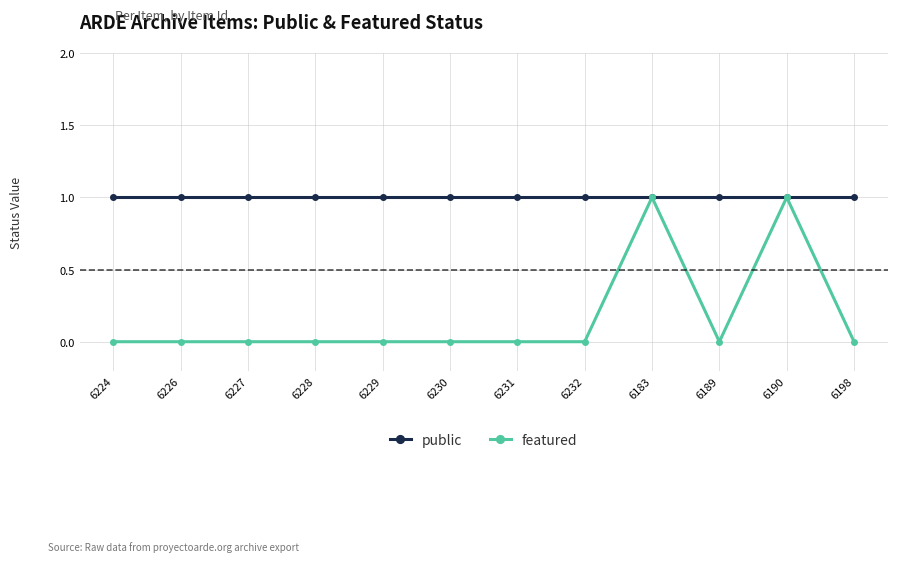

Read the public value at 6183.

1